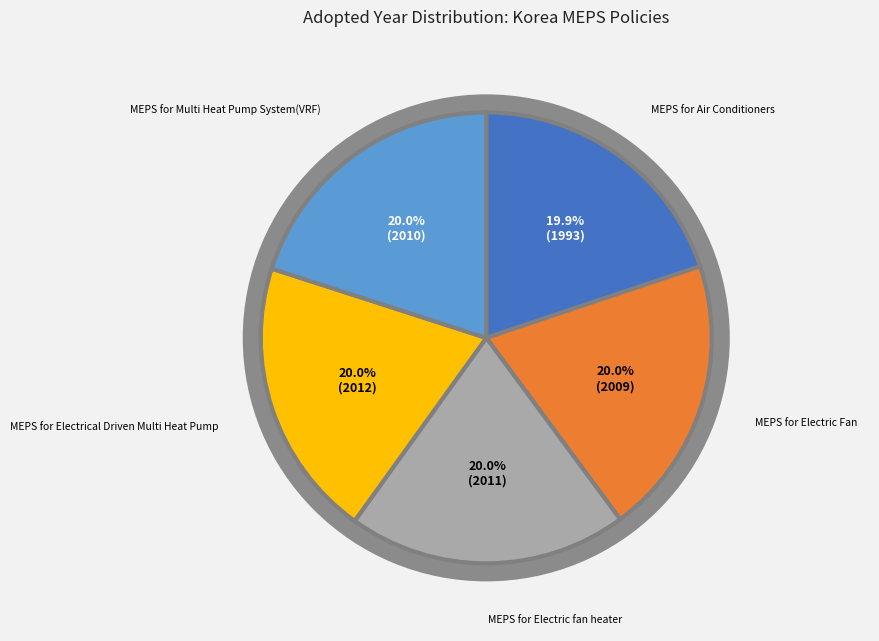

To the nearest percent, what percentage of the pie is MEPS for Electrical Driven Multi Heat Pump?

20%